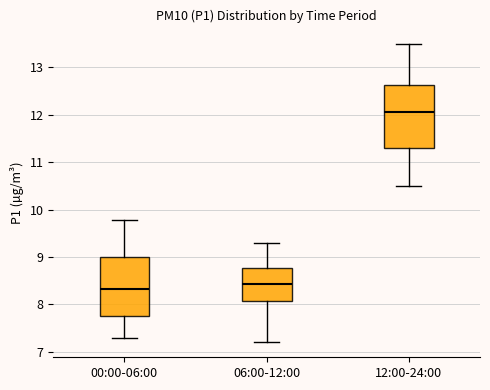

Reading left to right, transcribe this box plot: for each box, give where its median line is, the range the box spans, and where its two whiskers end, as read against the y-axis. The values are not printed on the chart, so give them approximately, as read against the axis.

00:00-06:00: median 8.3, box 7.8 to 9.0, whiskers 7.3 to 9.8
06:00-12:00: median 8.4, box 8.1 to 8.8, whiskers 7.2 to 9.3
12:00-24:00: median 12.1, box 11.3 to 12.6, whiskers 10.5 to 13.5